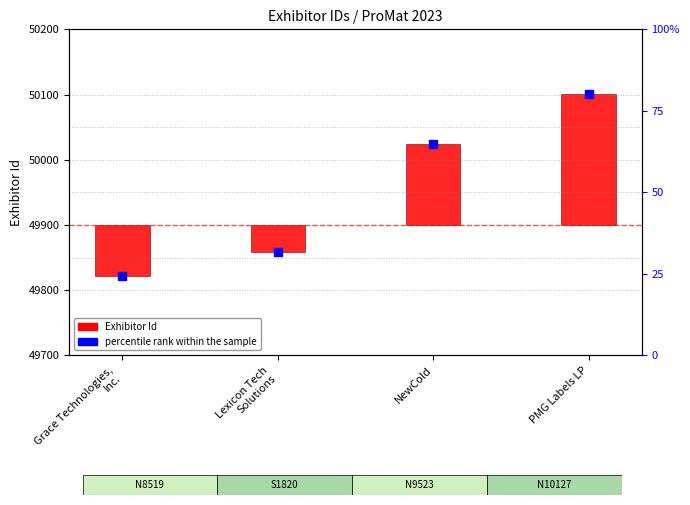

At which category is the sum across all series the highest?

PMG Labels LP